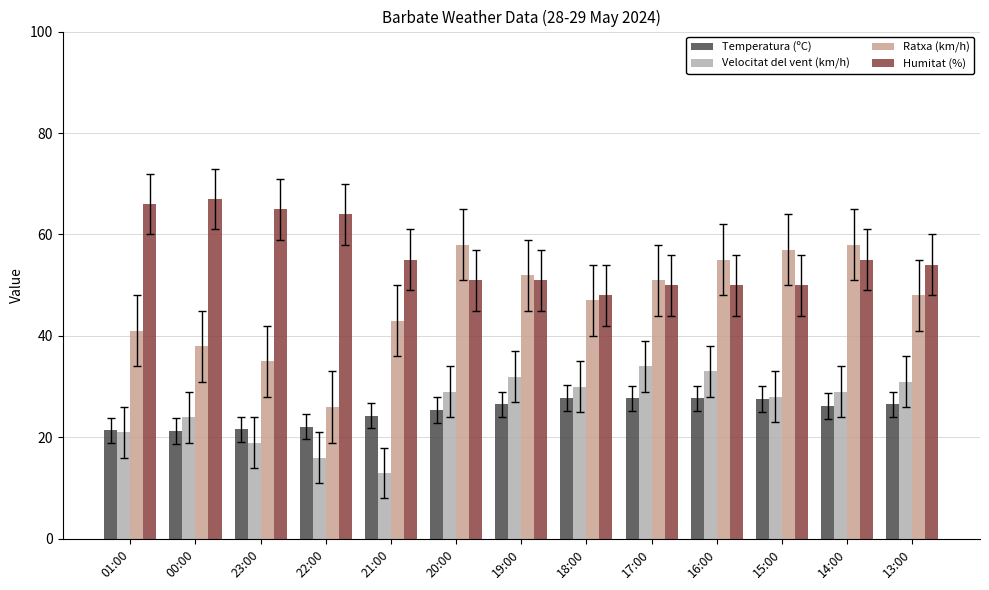

What is the label of the 9th bar from the right?

21:00